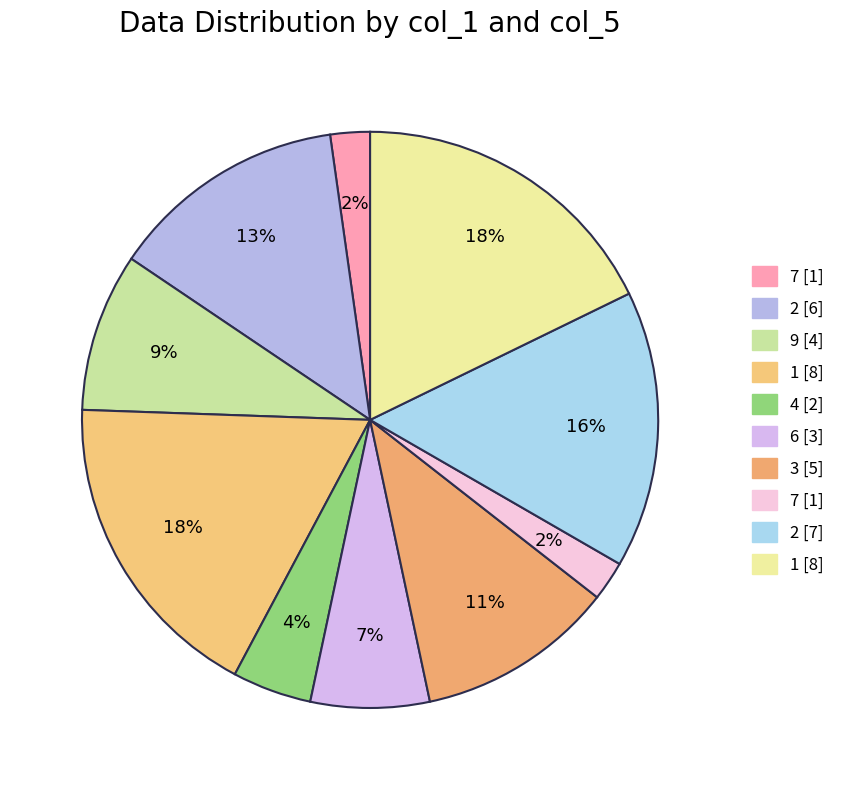

To the nearest percent, what is the difference between the largest and smallest slice percentages?

16%